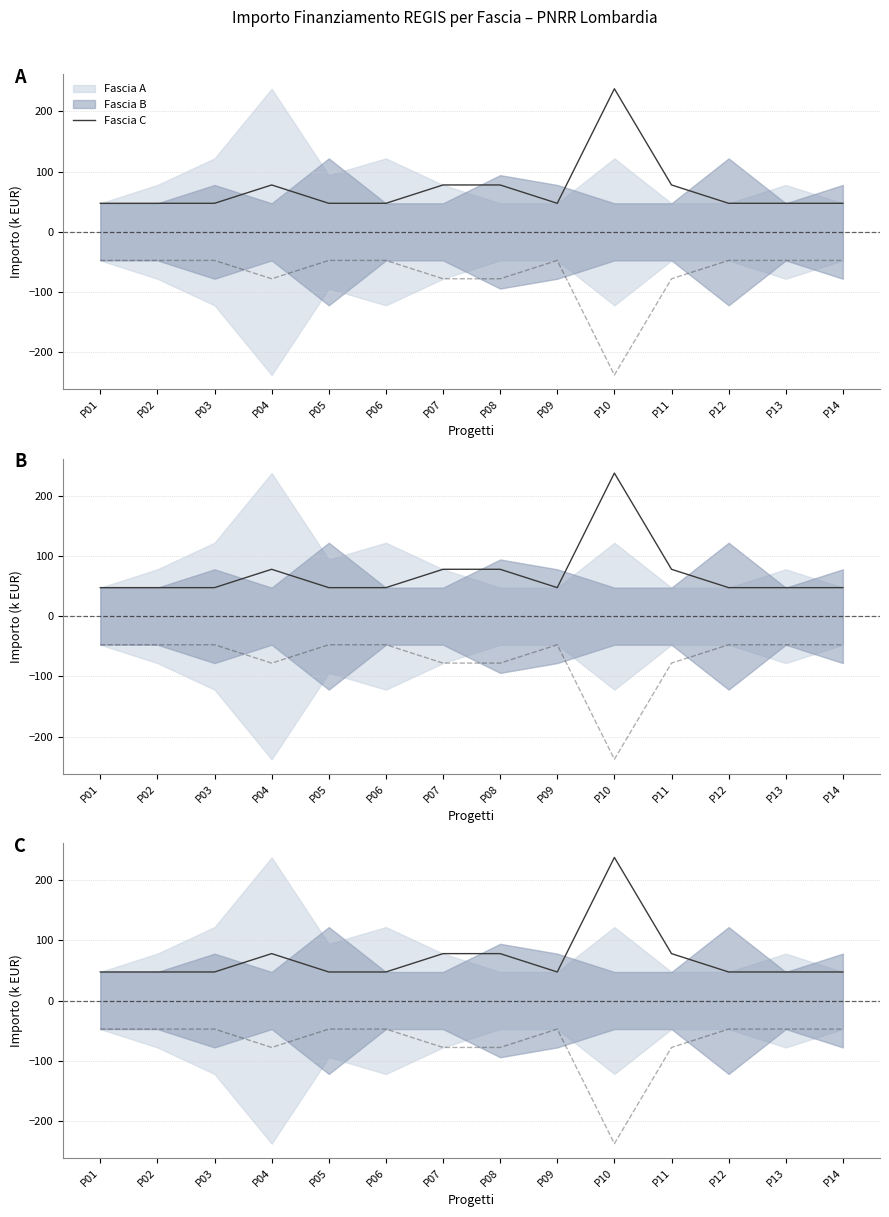

What is the value of the 7th point from the left?

77.9